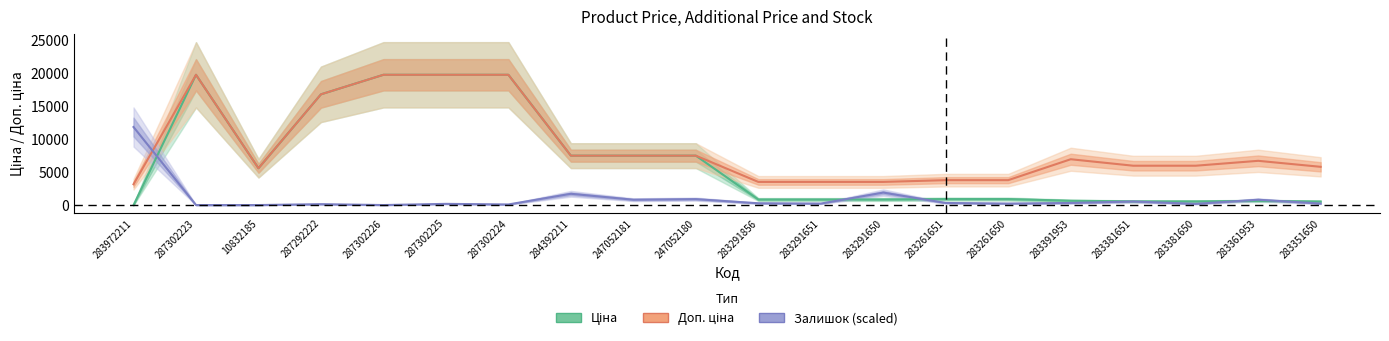

Reading left to right, what are all the values shown in this chart?

Ціна: 32.0	19831.1	5636.0	16863.2	19831.1	19831.1	19831.1	7545.9	7545.9	7545.9	889.9	889.9	889.9	957.1	957.1	700.4	602.1	602.1	676.4	585.3
Доп. ціна: 3205.0	19831.1	5636.0	16863.2	19831.1	19831.1	19831.1	7545.9	7545.9	7545.9	3559.7	3559.7	3559.7	3828.4	3828.4	7004.3	6020.8	6020.8	6764.4	5852.9
Залишок (scaled): 11898.6	45.1	45.1	180.3	45.1	225.4	135.2	1757.8	856.3	946.5	315.5	270.4	1938.0	360.6	270.4	360.6	585.9	225.4	856.3	270.4